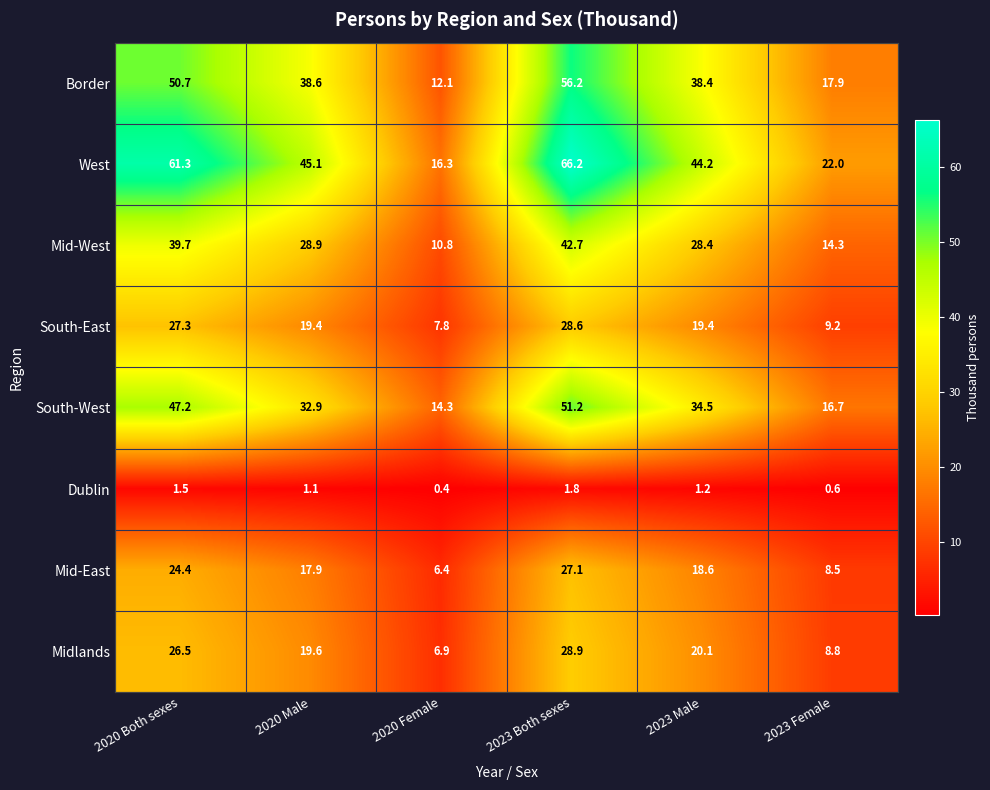

At how many categories does at least one series exceed 37?

4